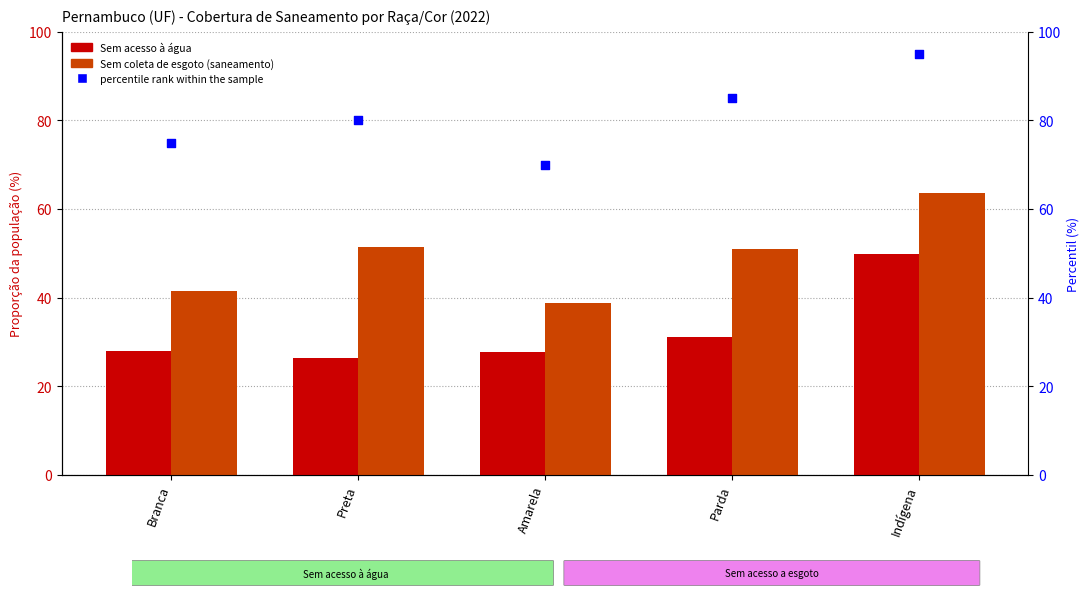

Is the value of Sem coleta de esgoto (saneamento) at Parda greater than the value of Sem acesso à água at Parda?

Yes